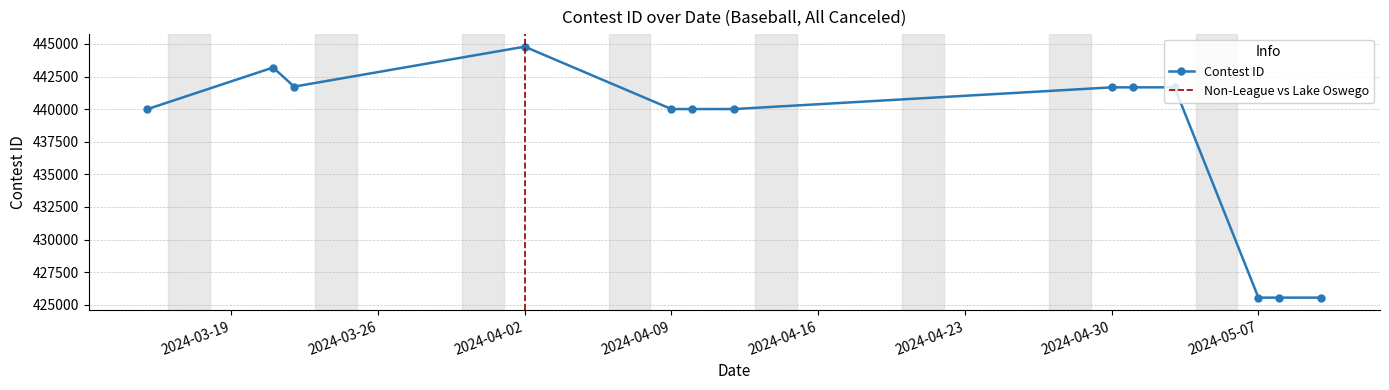

What is the value of the 9th point from the left?

441671